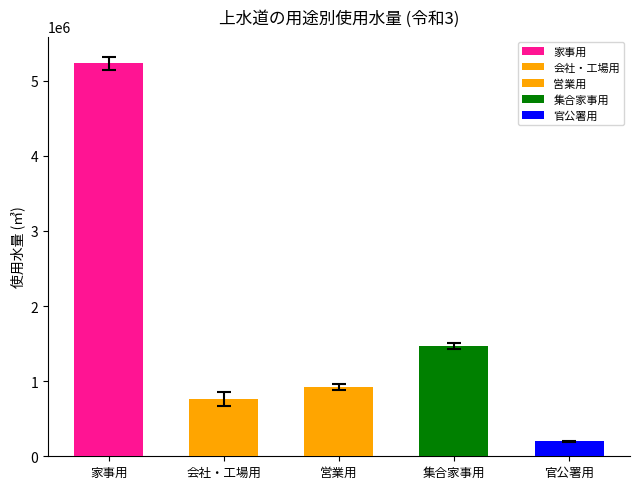

What is the change in value from 会社・工場用 to 集合家事用?

+702293